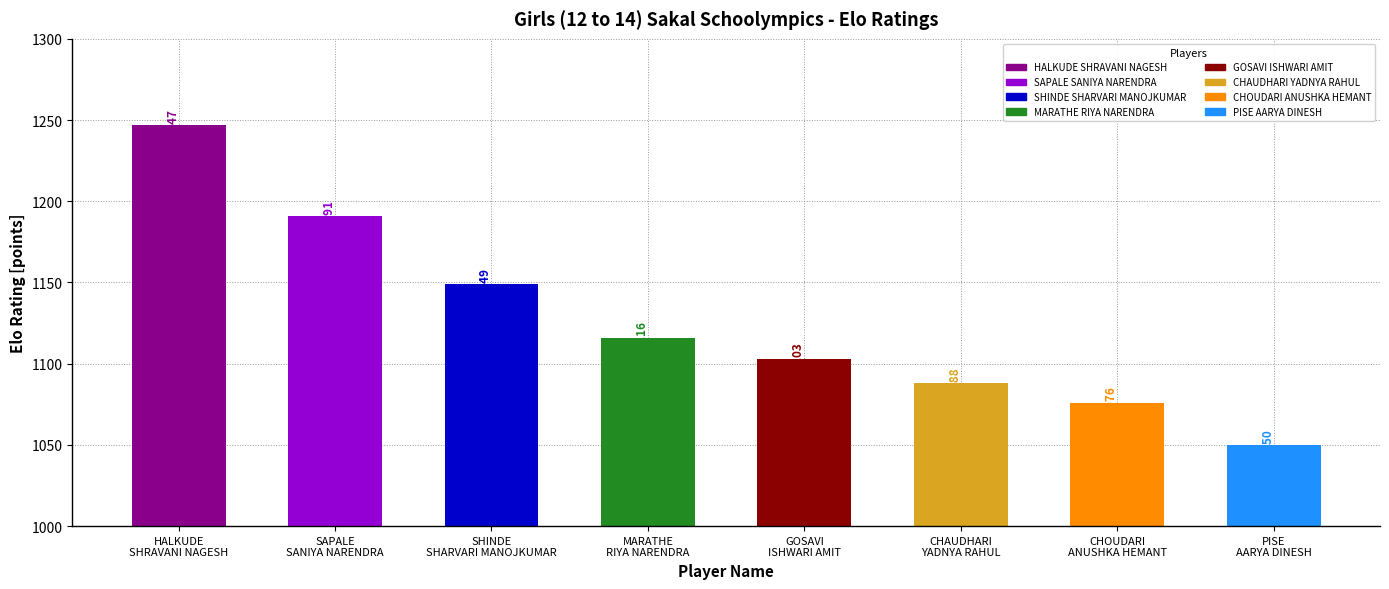

How many bars are there in total?

8